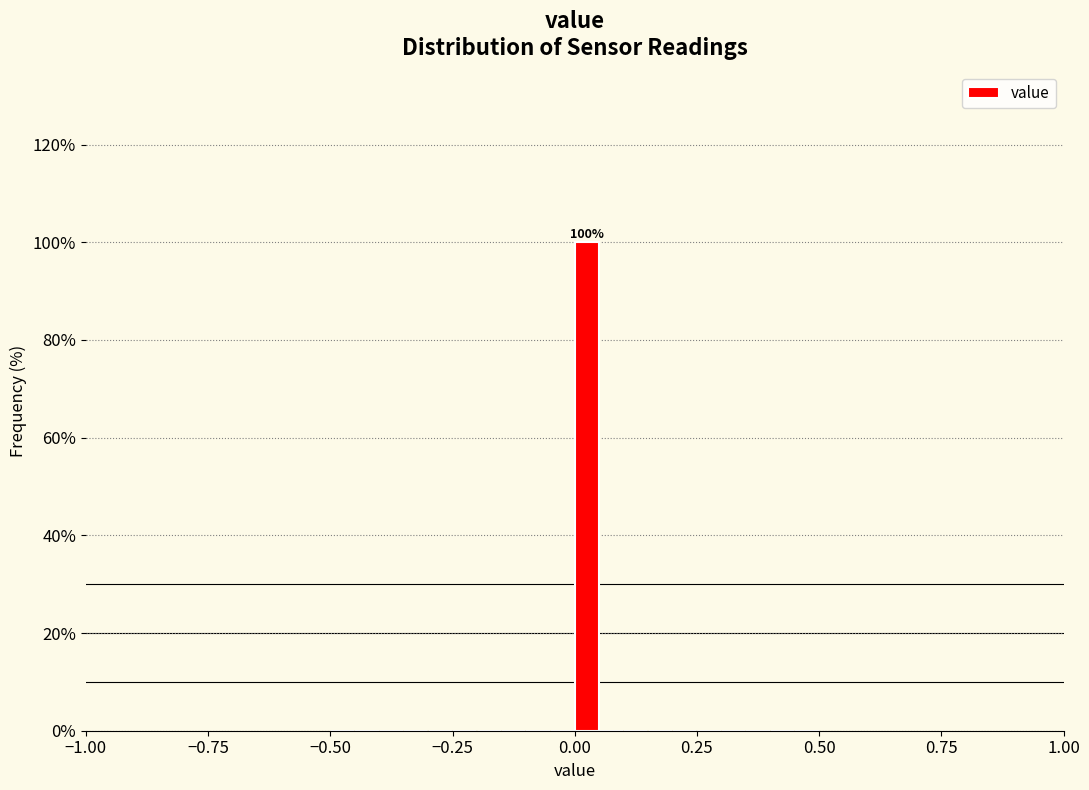

Around what value on the x-axis is the tallest bar? Give the approximate position of its centre, as read against the axis.

0.05